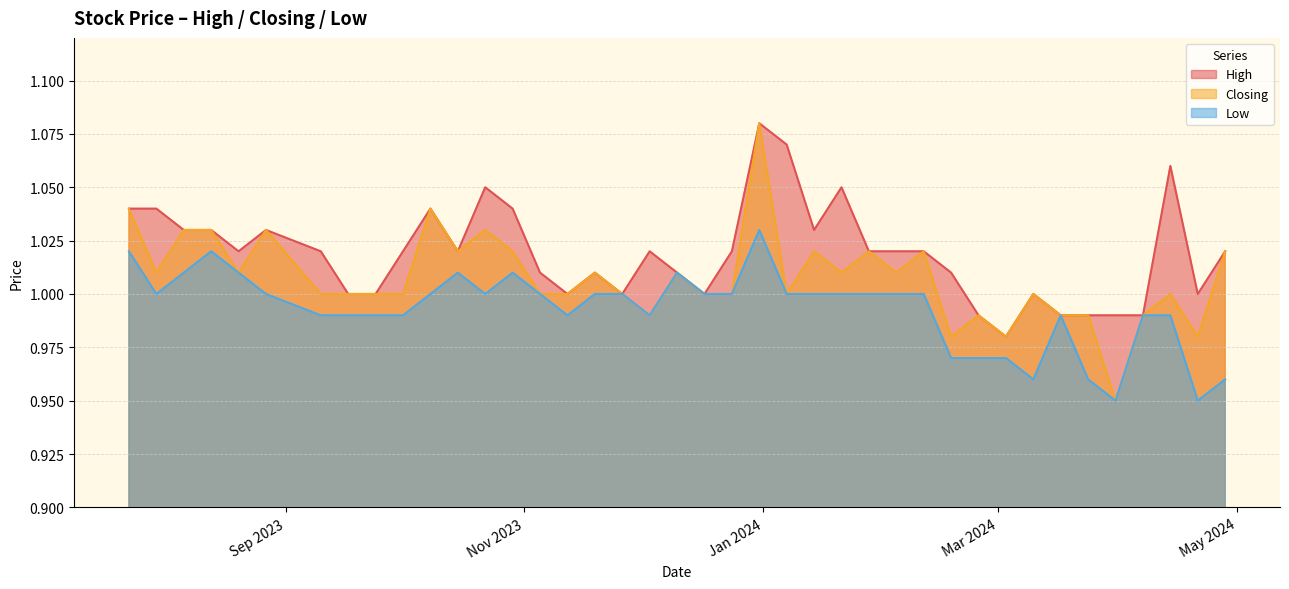

What is the highest value of the Low series?

1.0